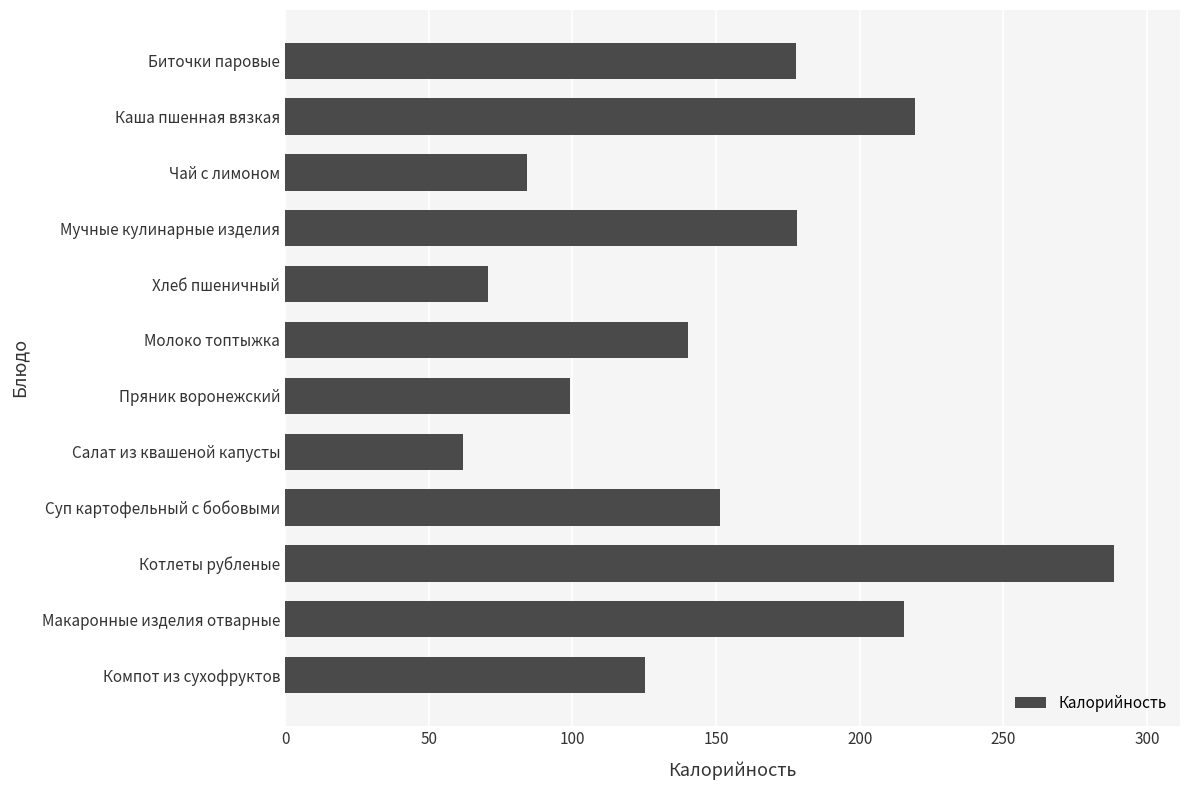

The value at Компот из сухофруктов is 125.3. True or false?

True